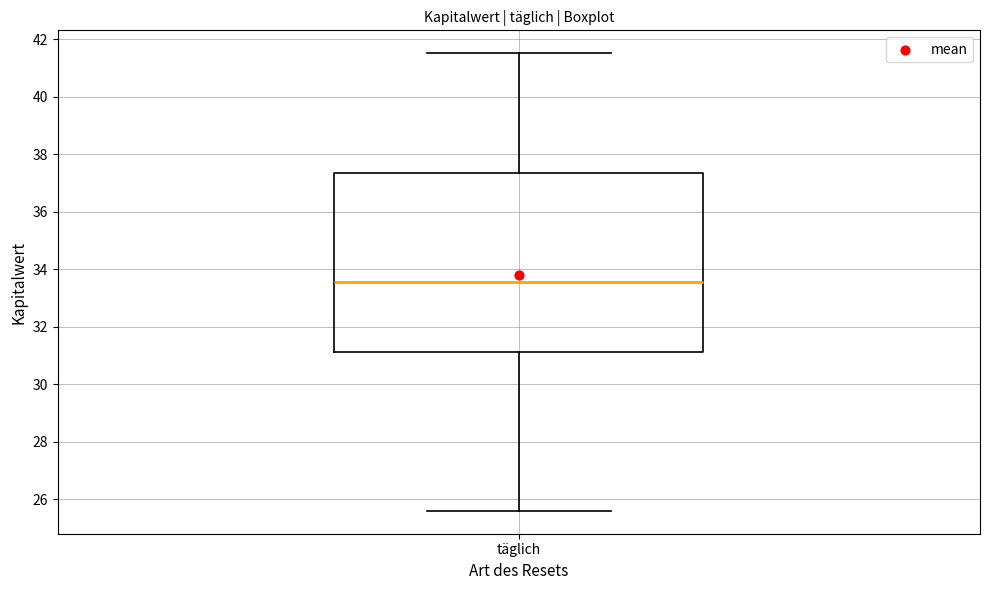

Read this box plot against the y-axis: the position of the median line, the range covered by the box, and the ends of both whiskers. The values are not printed on the chart, so give them approximately, as read against the axis.

median 33.6, box 31.2 to 37.4, whiskers 25.6 to 41.6